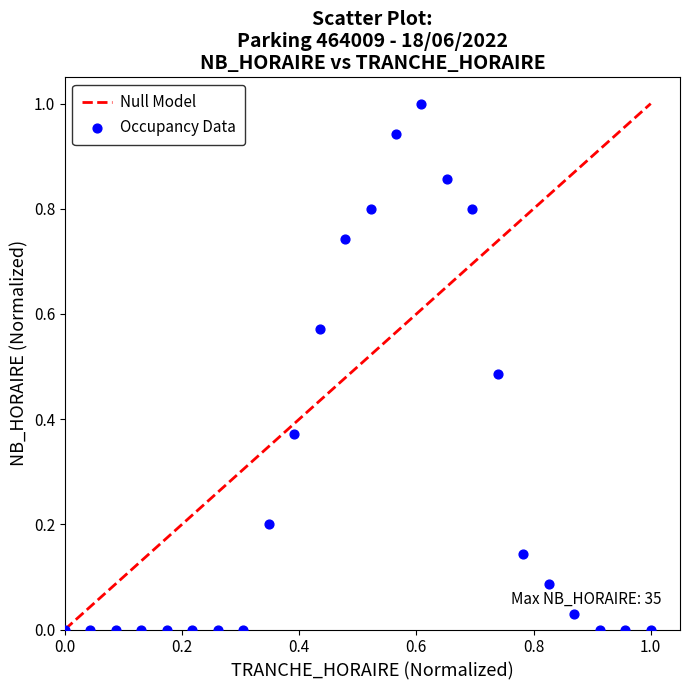

What is the range of Y values (max minus min)?

1.0